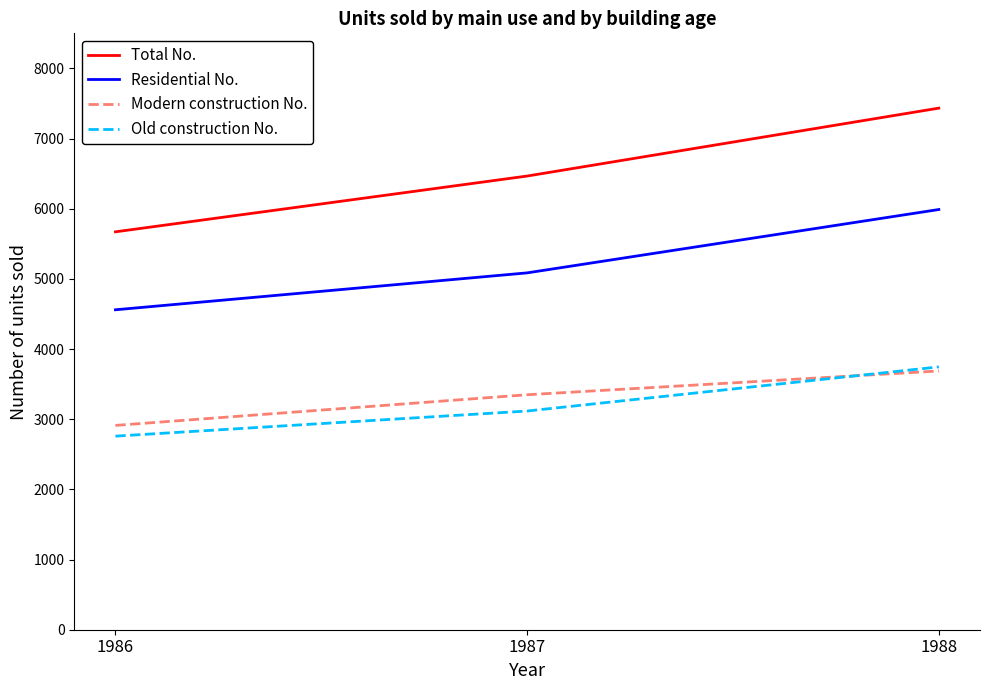

At which label is Modern construction No. closest to 3300?

1987